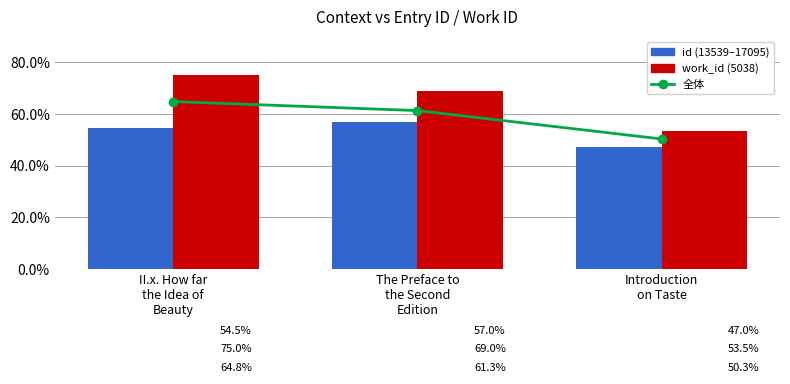

Which series has the largest range (max minus min)?

work_id